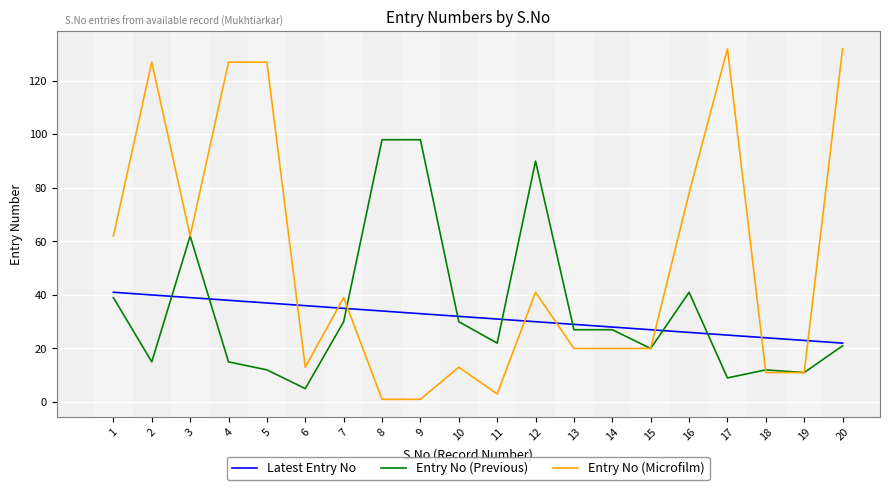

What is the maximum value shown in the chart?

132